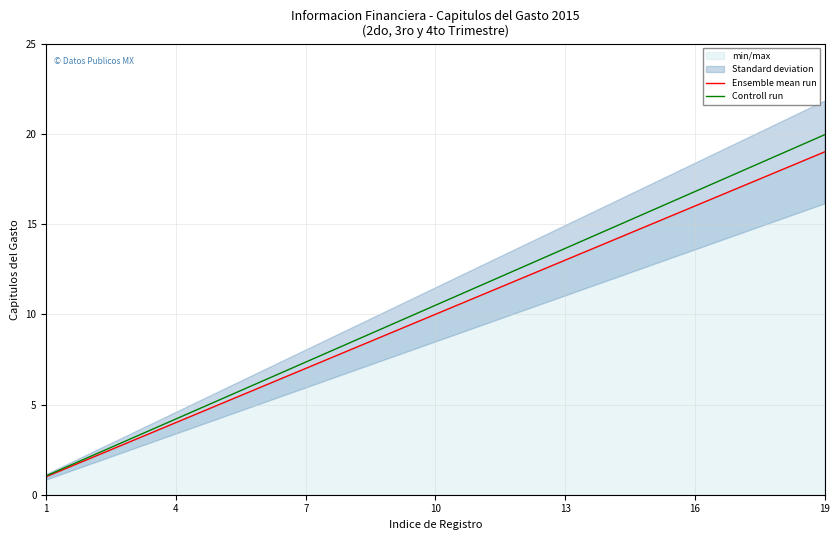

How many data points in Controll run are above 10?

10